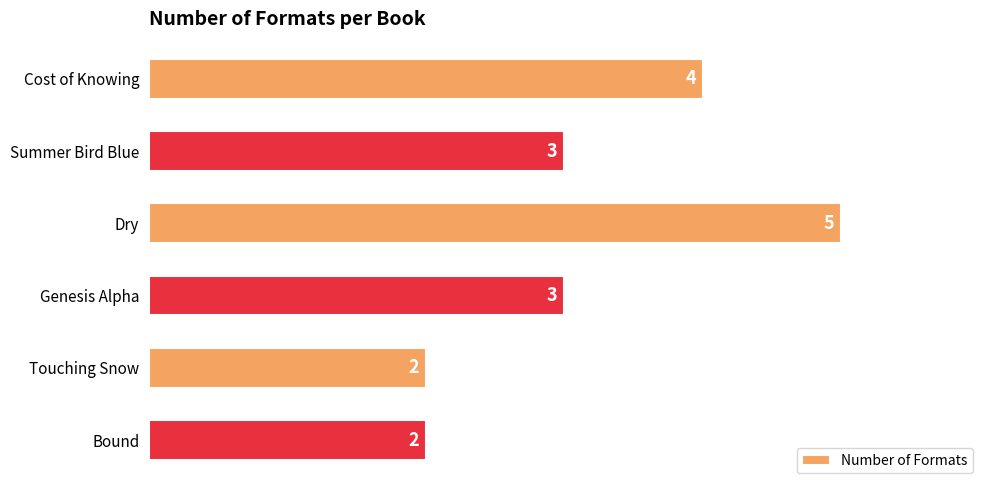

How many categories are shown in the chart?

6